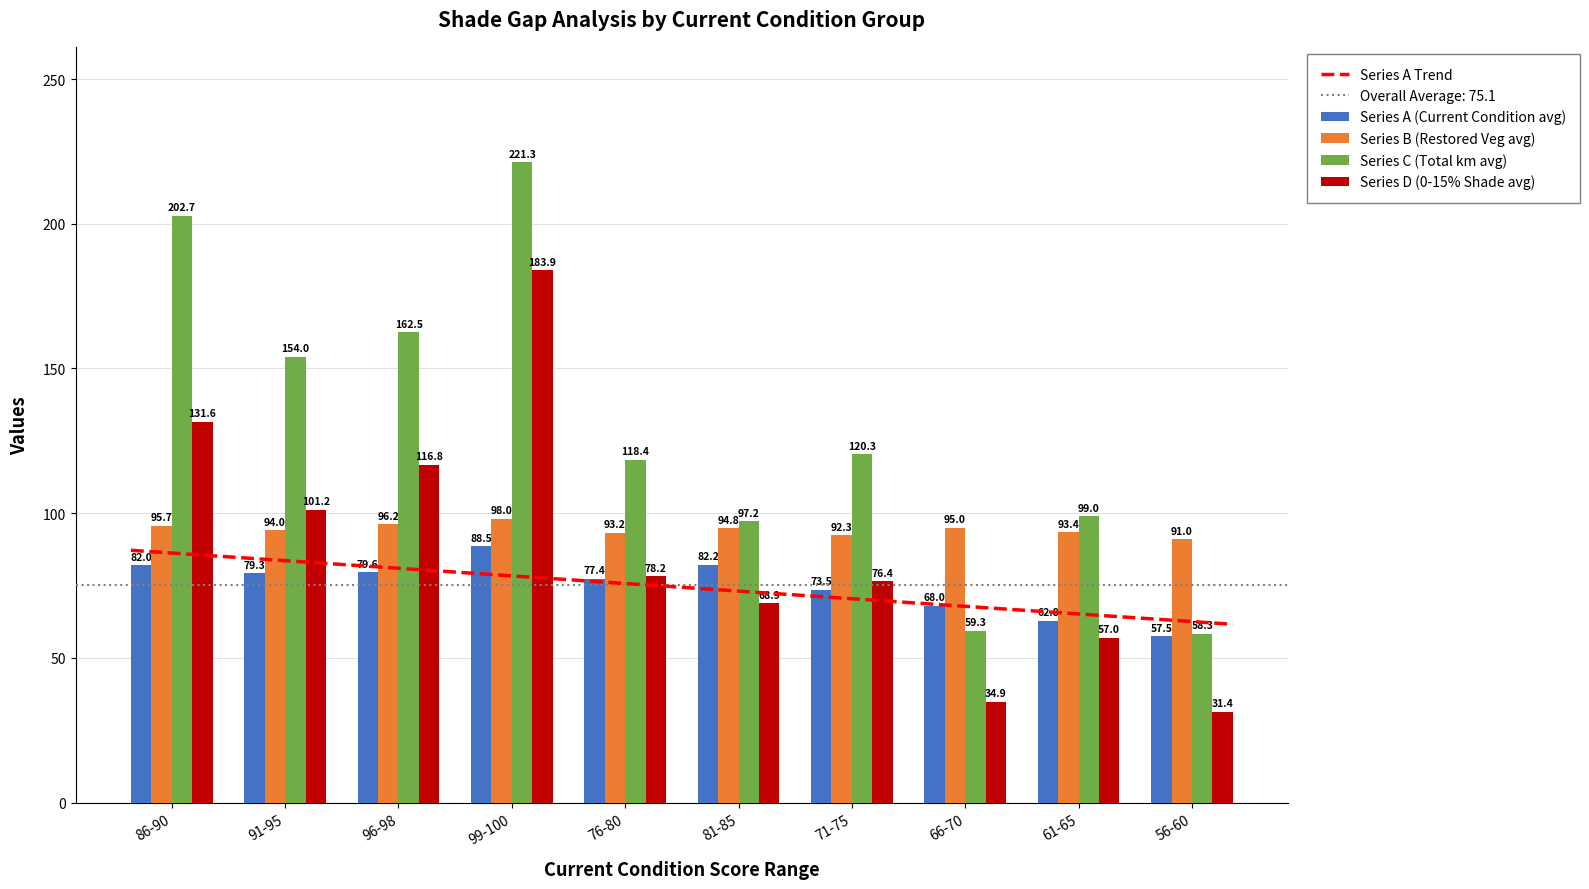

Which series has the widest spread of values?

Series C (Total km avg)